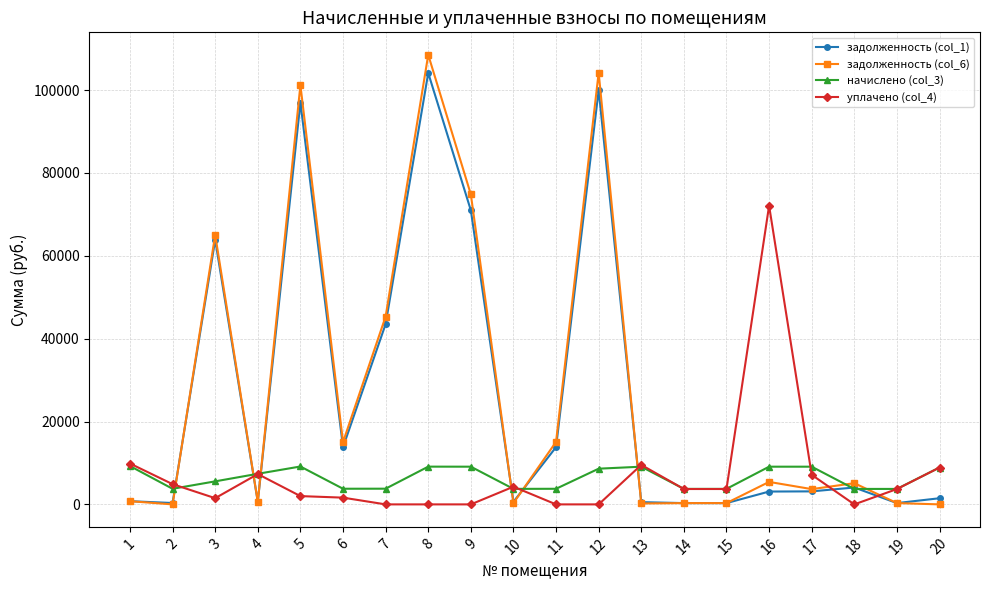

True or false: задолженность (col_1) and уплачено (col_4) cross at least once.

True